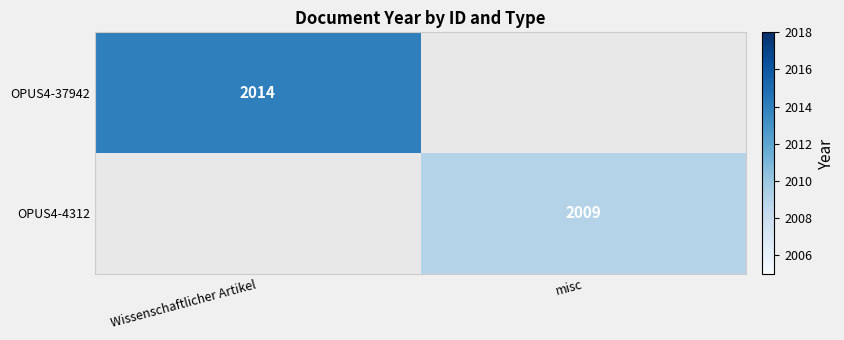

Is the value of OPUS4-37942 at Wissenschaftlicher Artikel greater than the value of OPUS4-4312 at misc?

Yes